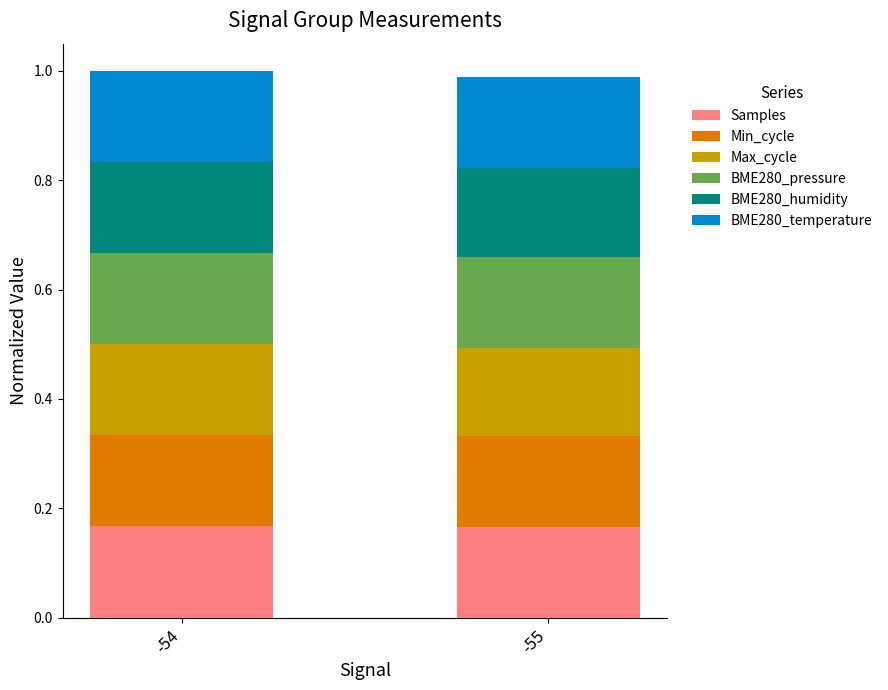

What is the total value across all series at -54?

1.0